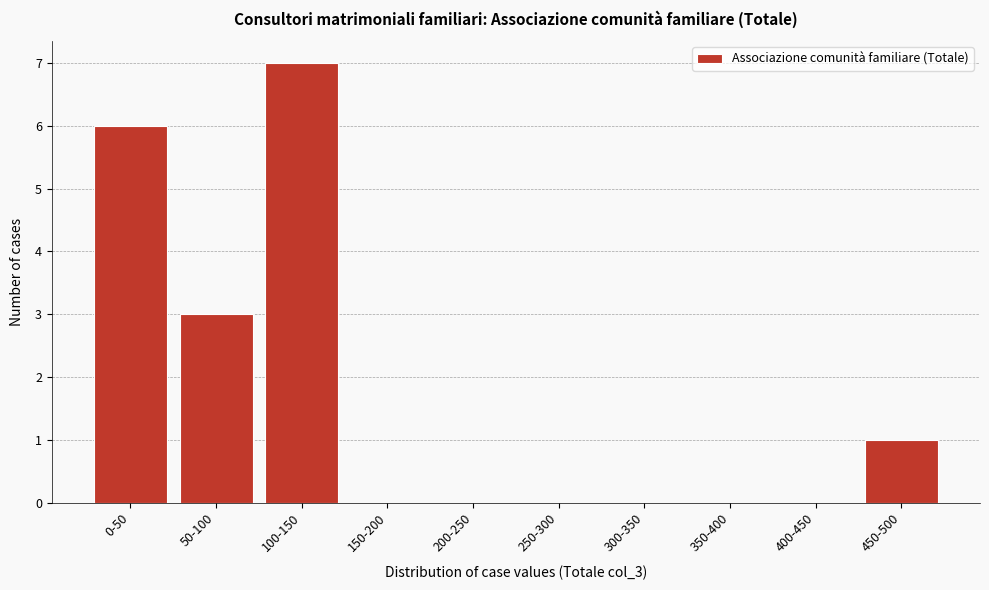

Reading right to left, transcribe all the data shown in this chart.

450-500=1	400-450=0	350-400=0	300-350=0	250-300=0	200-250=0	150-200=0	100-150=7	50-100=3	0-50=6